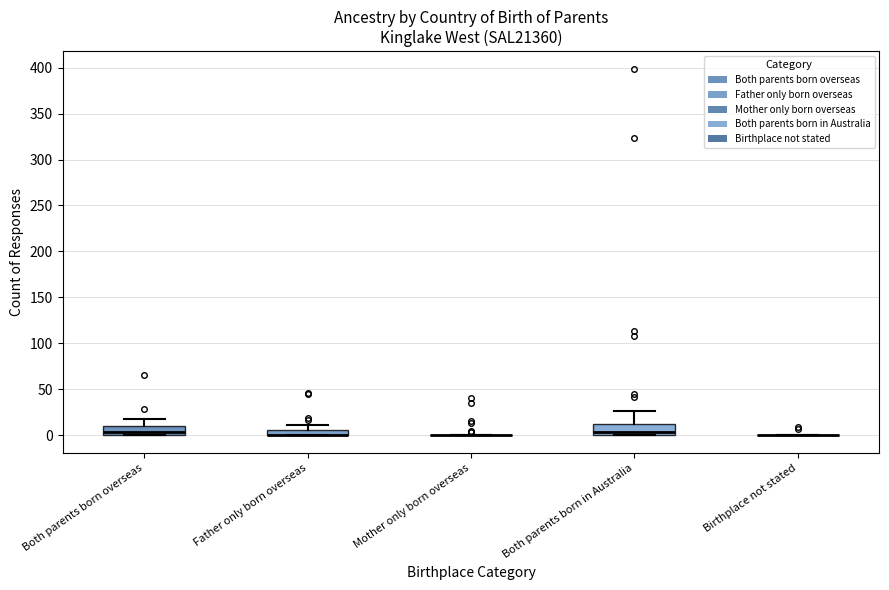

Where is the upper edge of the box for Both parents born in Australia on the y-axis? The values are not printed on the chart, so give them approximately, as read against the axis.

15